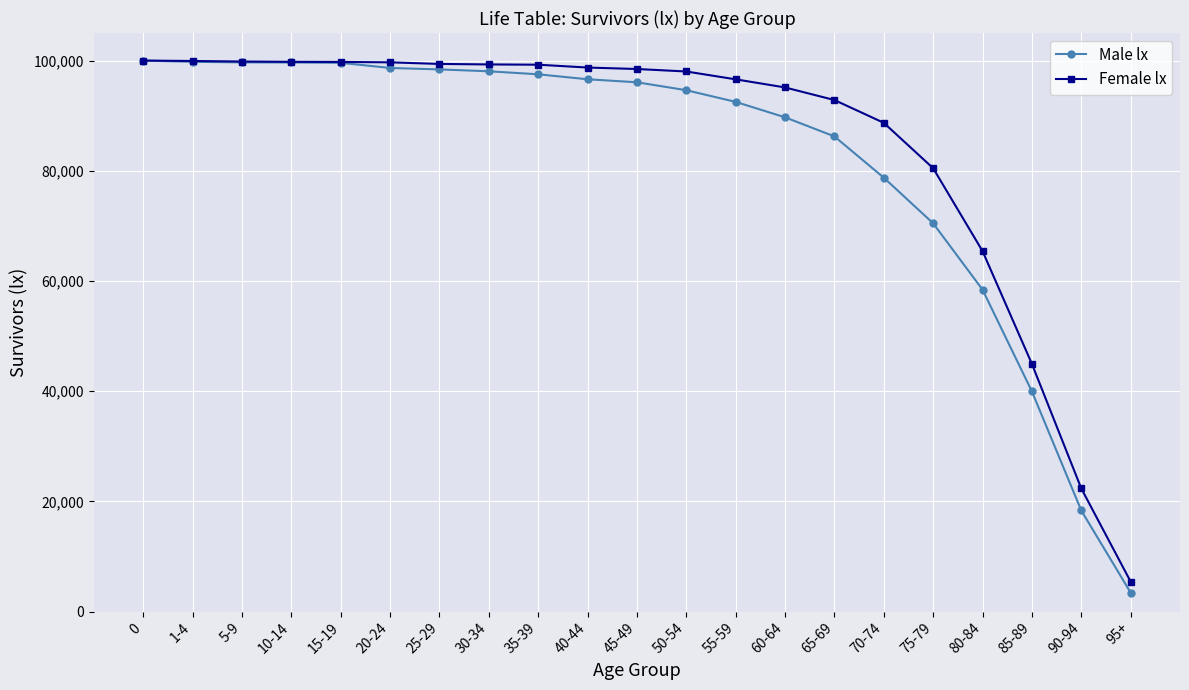

What are all the series names shown in the legend?

Male lx, Female lx